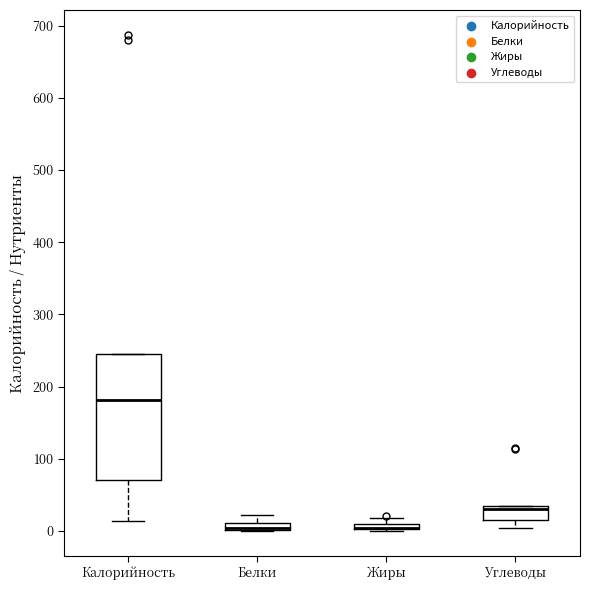

Comparing the boxes themselves (not the whiskers), which one is the tallest?

Калорийность